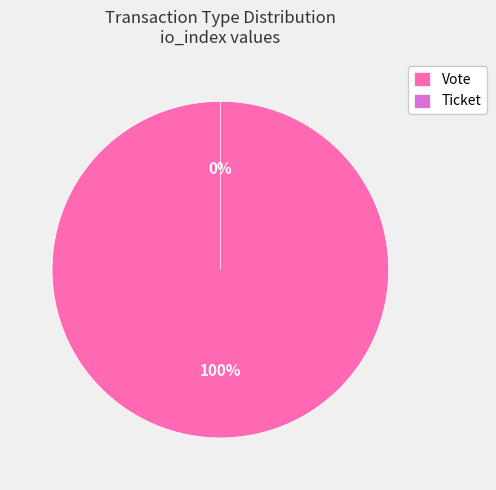

Which slice is the smallest?

Ticket